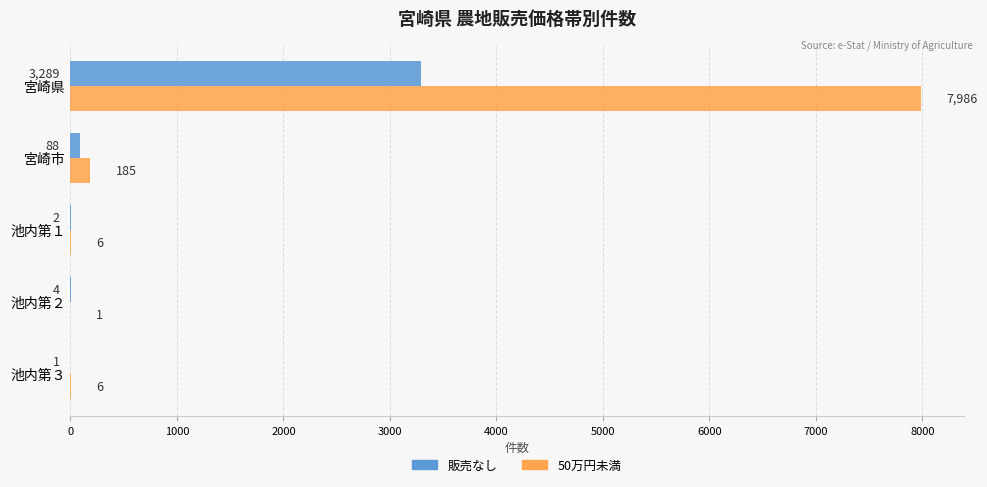

Which series has the largest range (max minus min)?

50万円未満